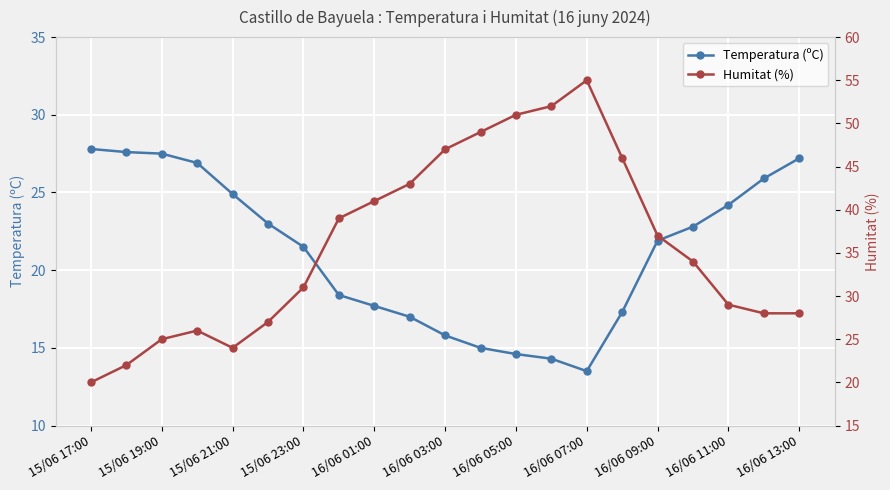

Which series has the largest range (max minus min)?

Humitat (%)